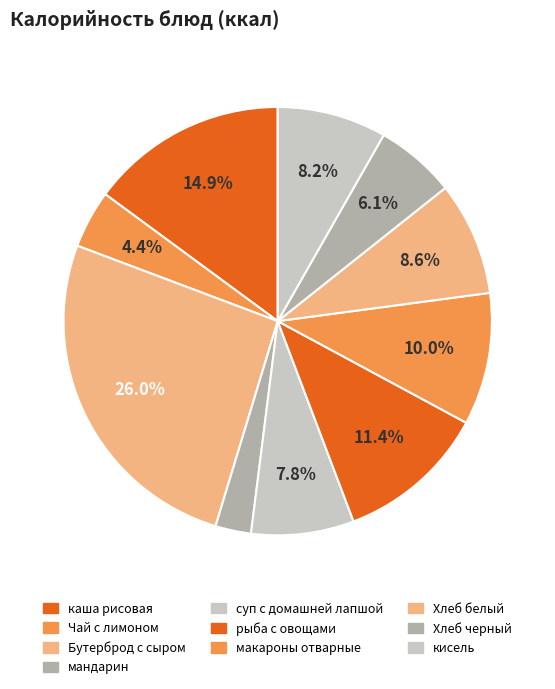

Which slice is the smallest?

мандарин